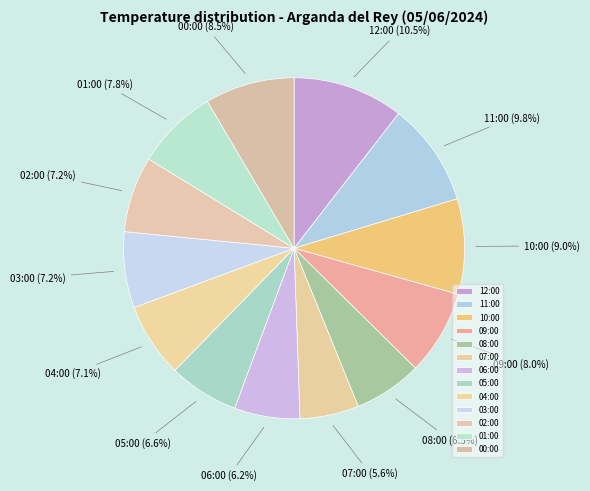

Is there a majority slice in this chart?

No